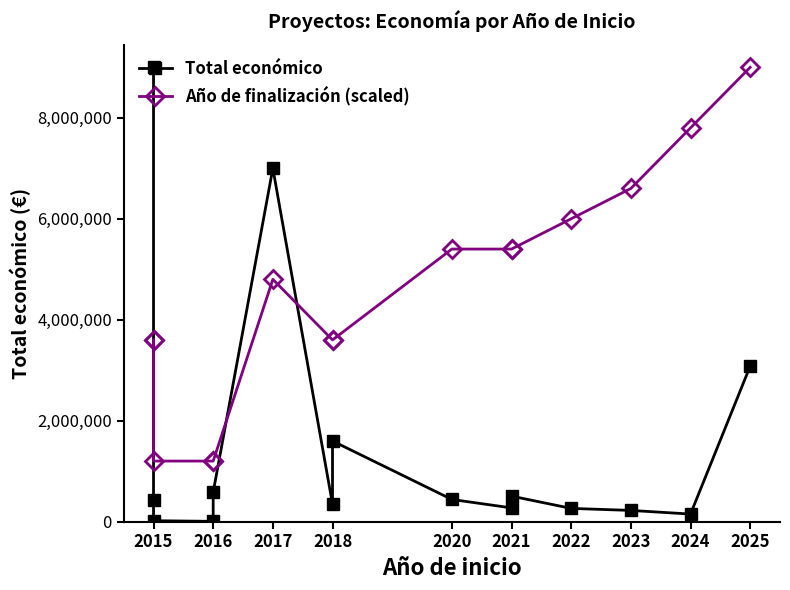

List the series in order of their peak value, lowest first.

Total económico, Año de finalización (scaled)